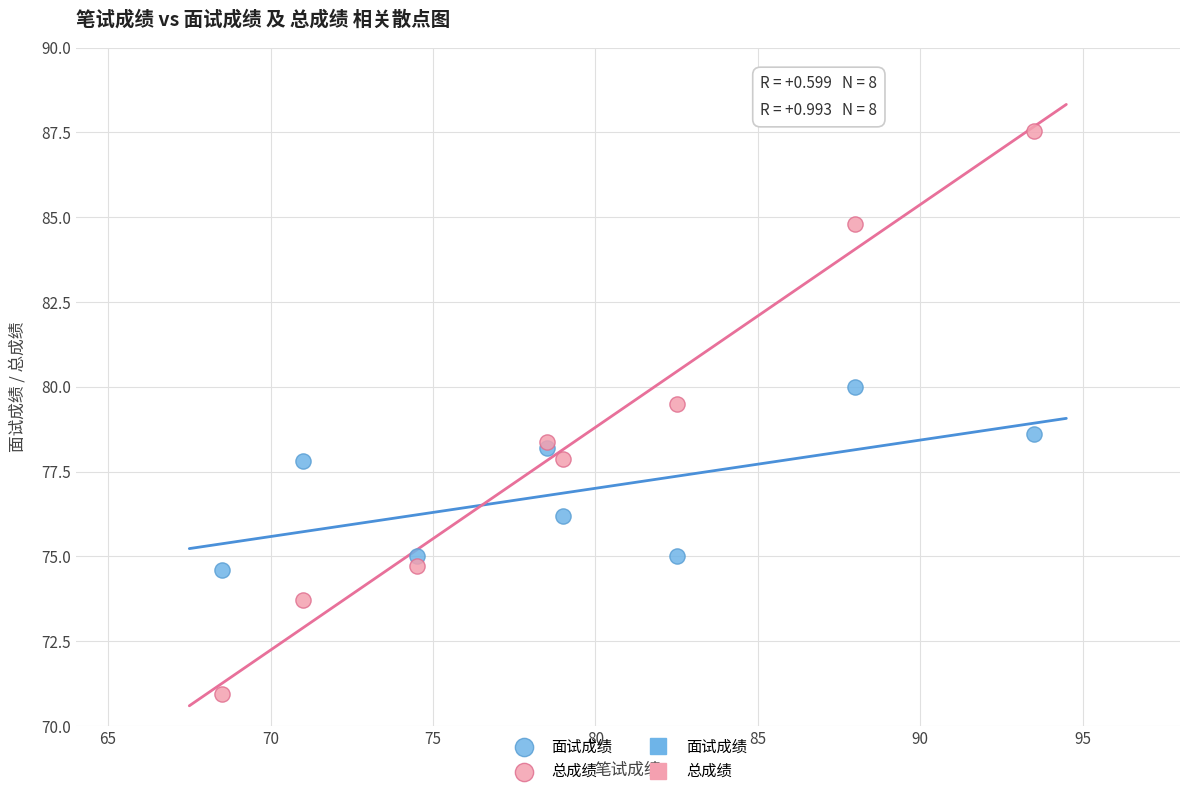

Which series contains the highest Y value?

总成绩